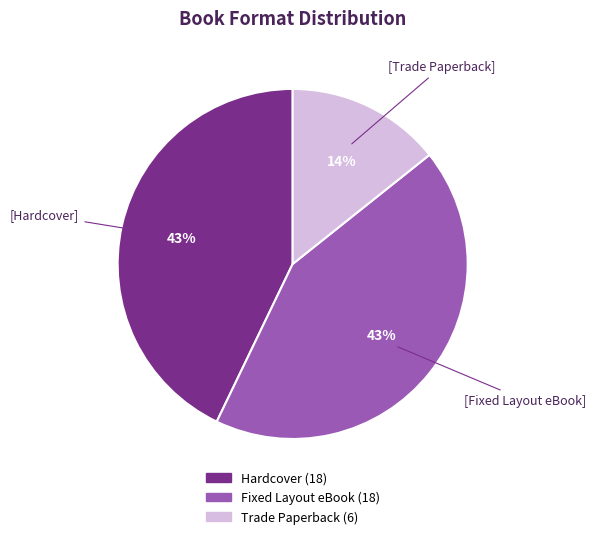

Is Fixed Layout eBook the majority of the pie?

No